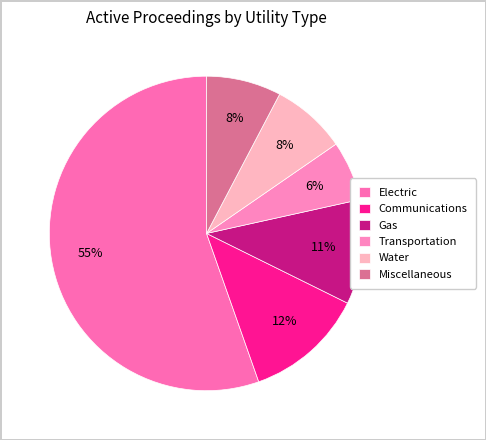

What is the majority slice?

Electric